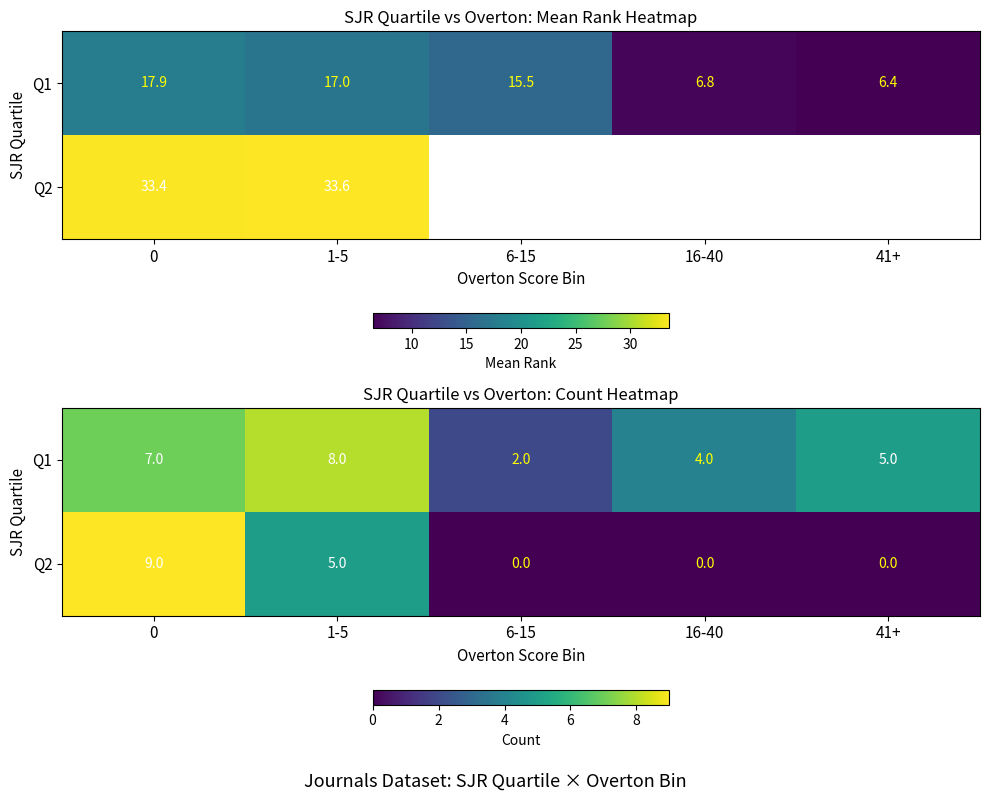

What is the difference between the maximum and minimum values in the Q1 series?

6